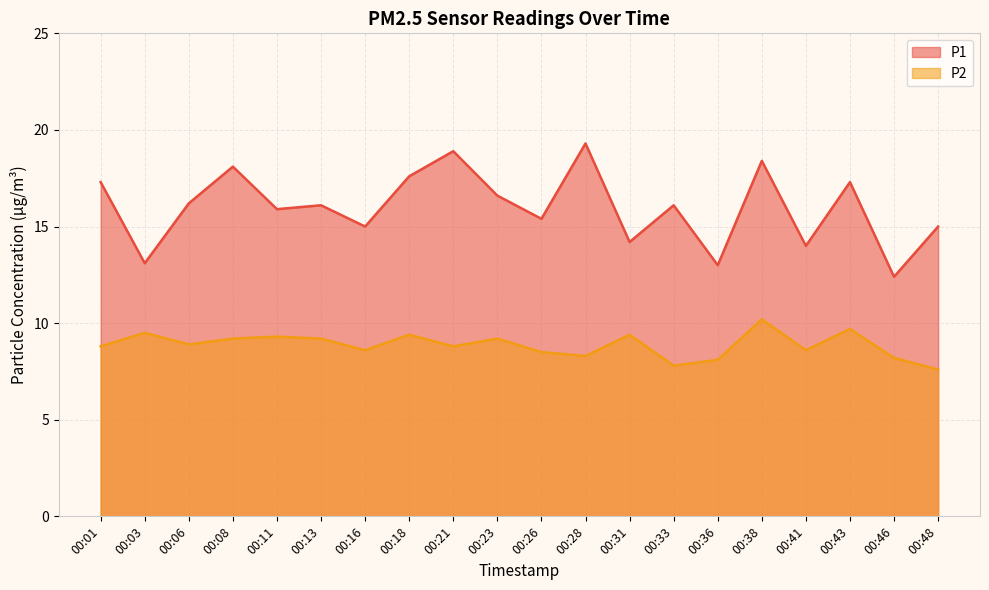

What is the sum of the P2 values at 00:26 and 00:33?

16.3